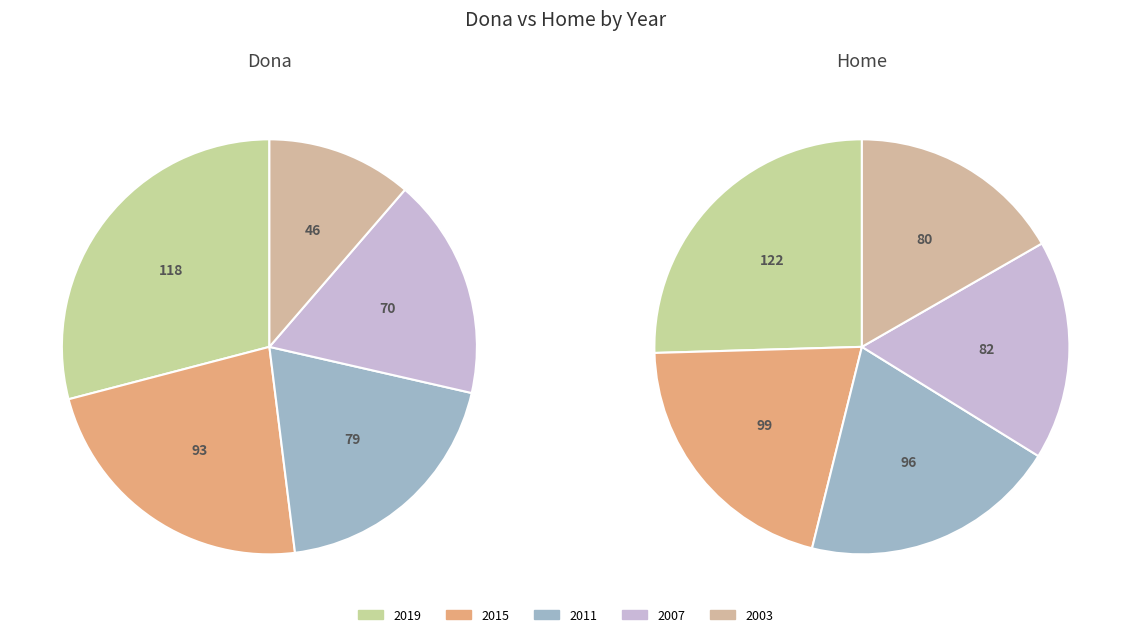

The 2019 slice represents 17% of the pie. True or false?

False